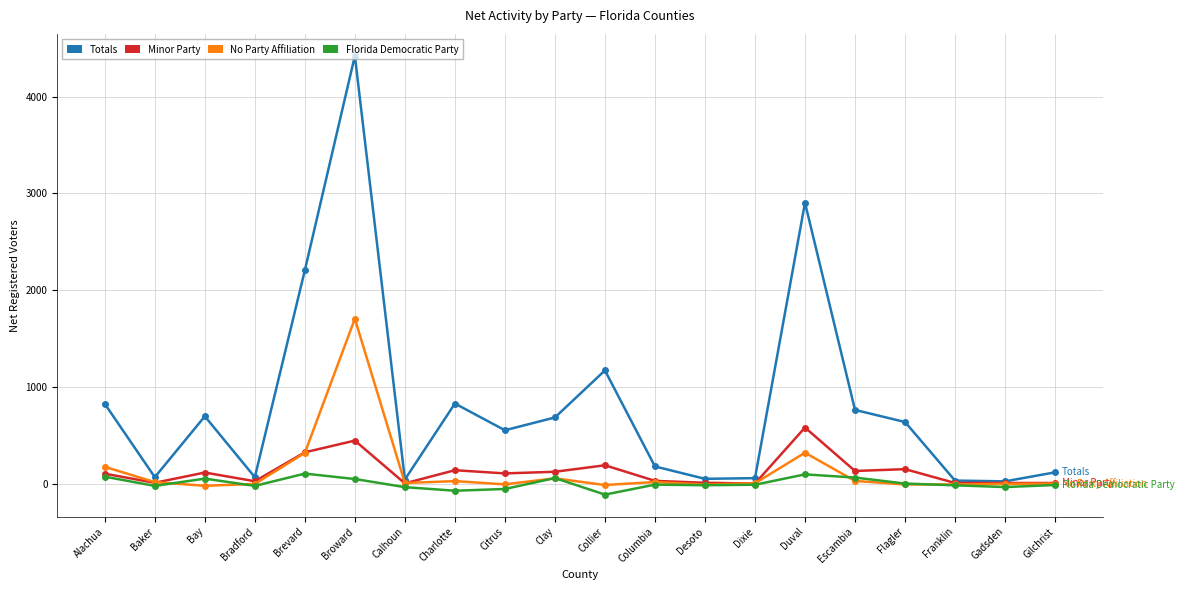

True or false: Florida Democratic Party has more than 0 interior local peaks.

True